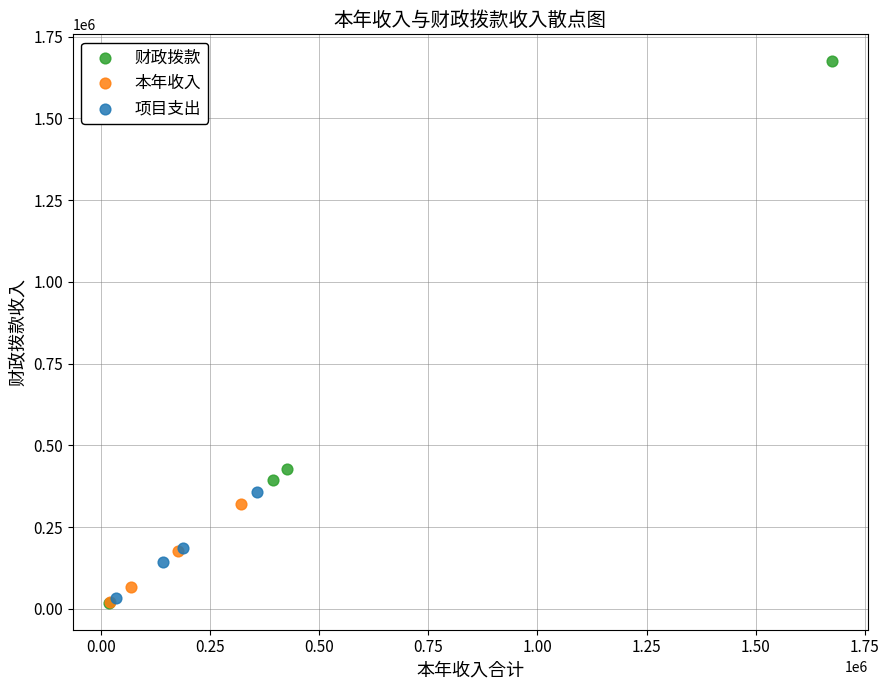

Which series has the widest spread of Y values?

财政拨款